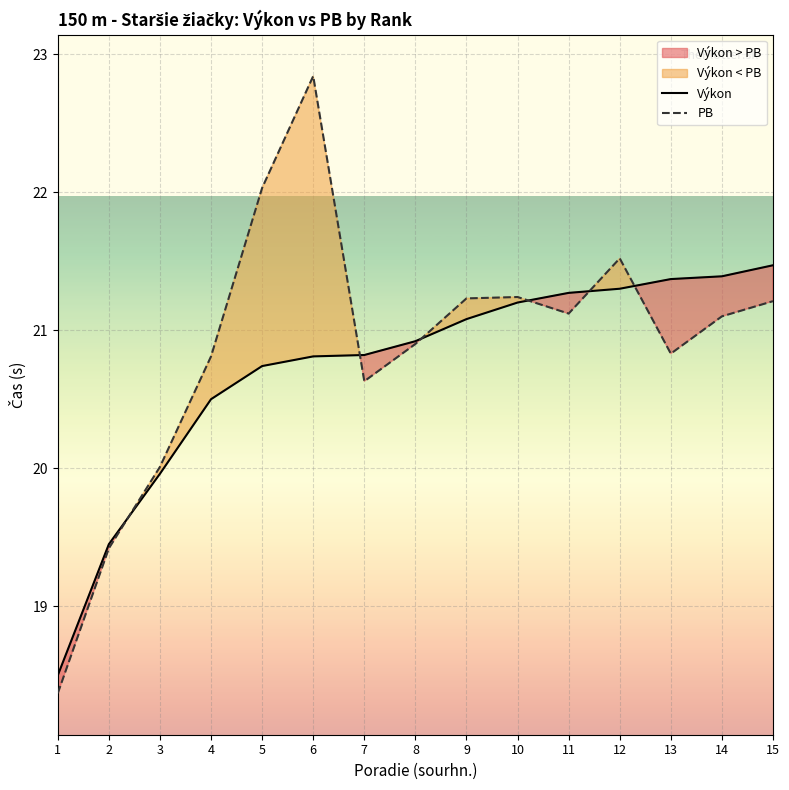

What is the difference between the highest and lowest values at 4?

0.3